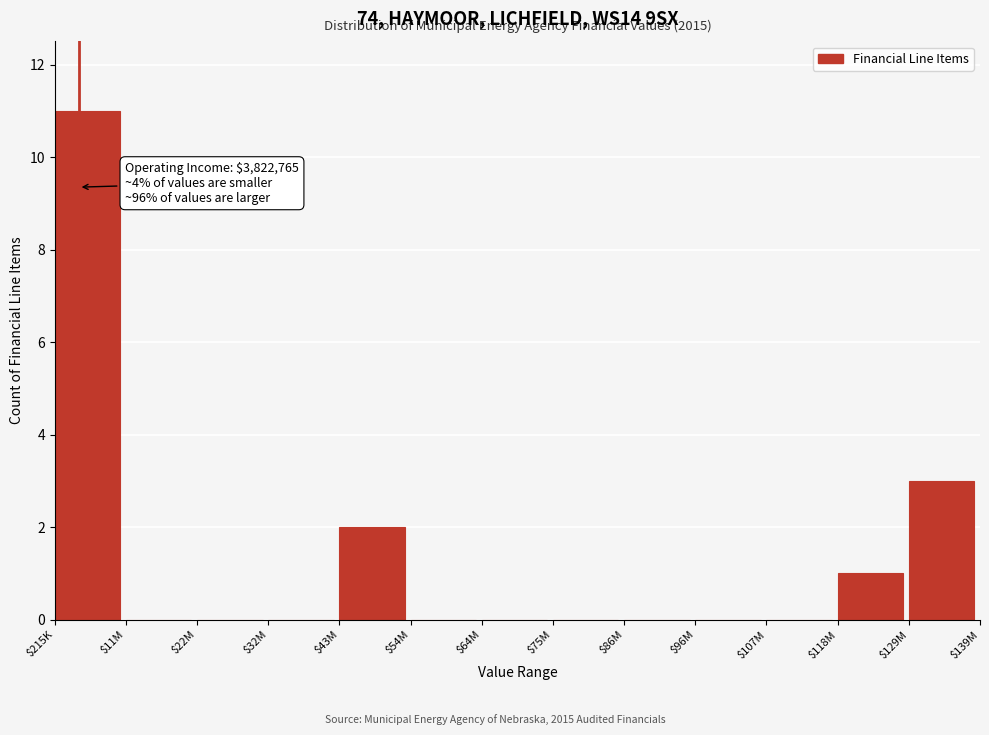

What is the greatest value displayed?

11